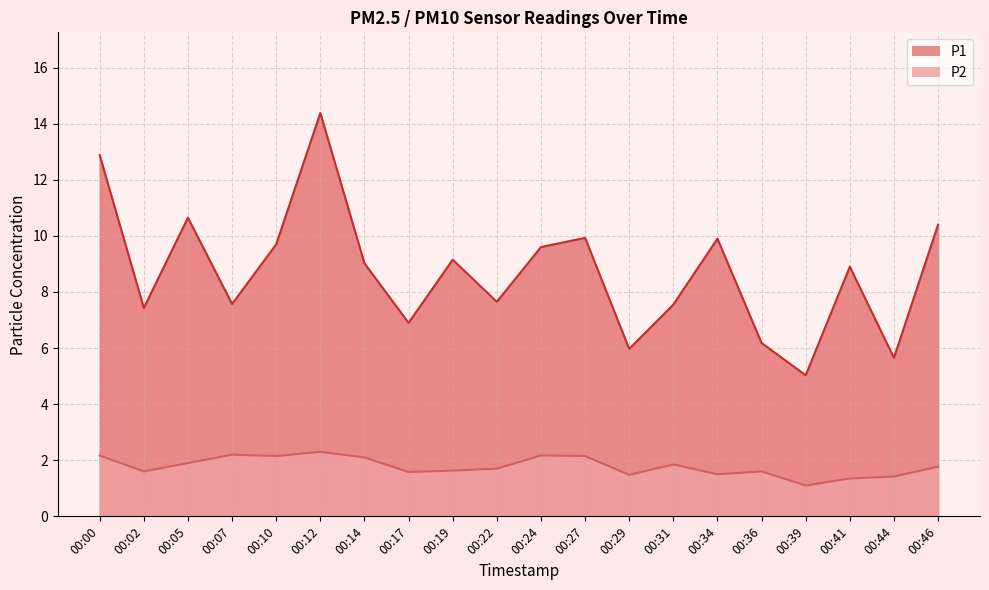

True or false: P2 and P1 cross at least once.

False